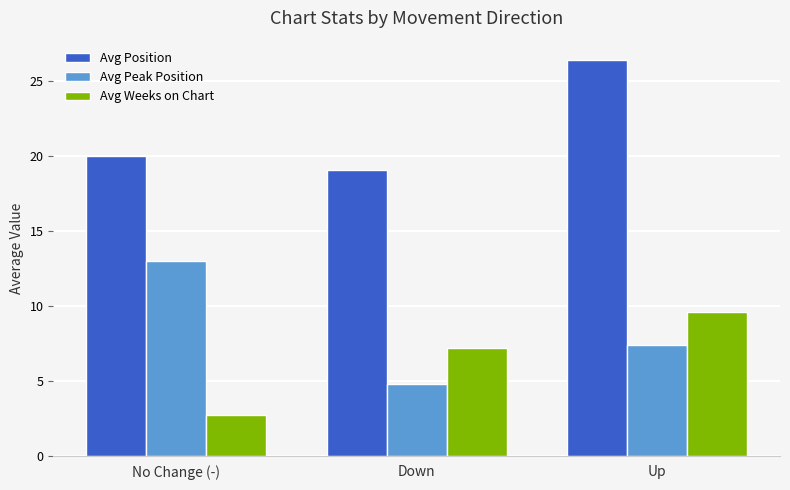

What is the sum of all Avg Position values?

65.5